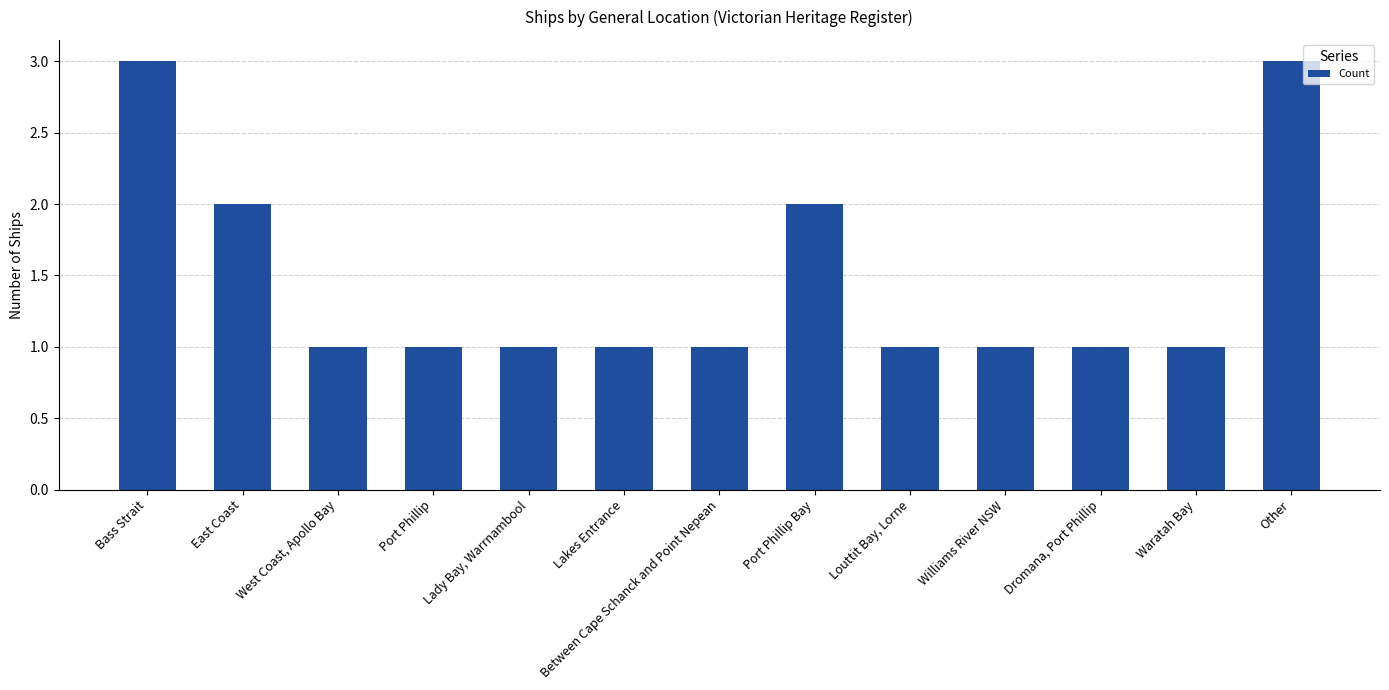

What is the greatest value displayed?

3